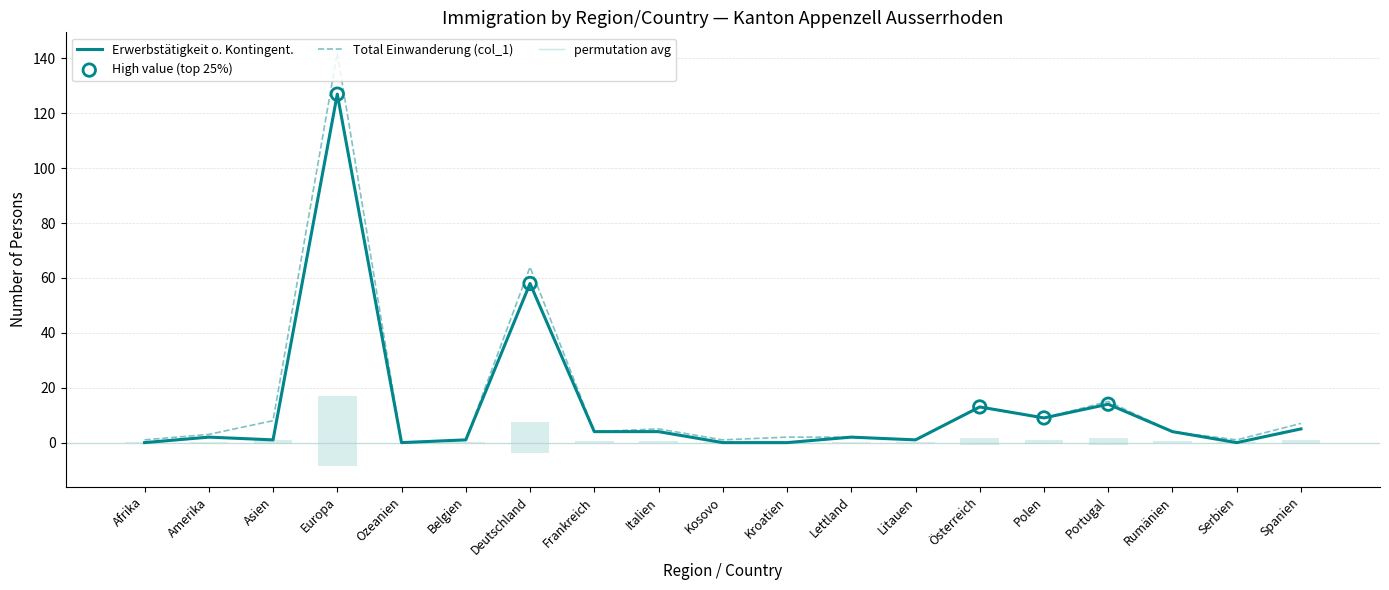

At how many categories does at least one series exceed 28?

2